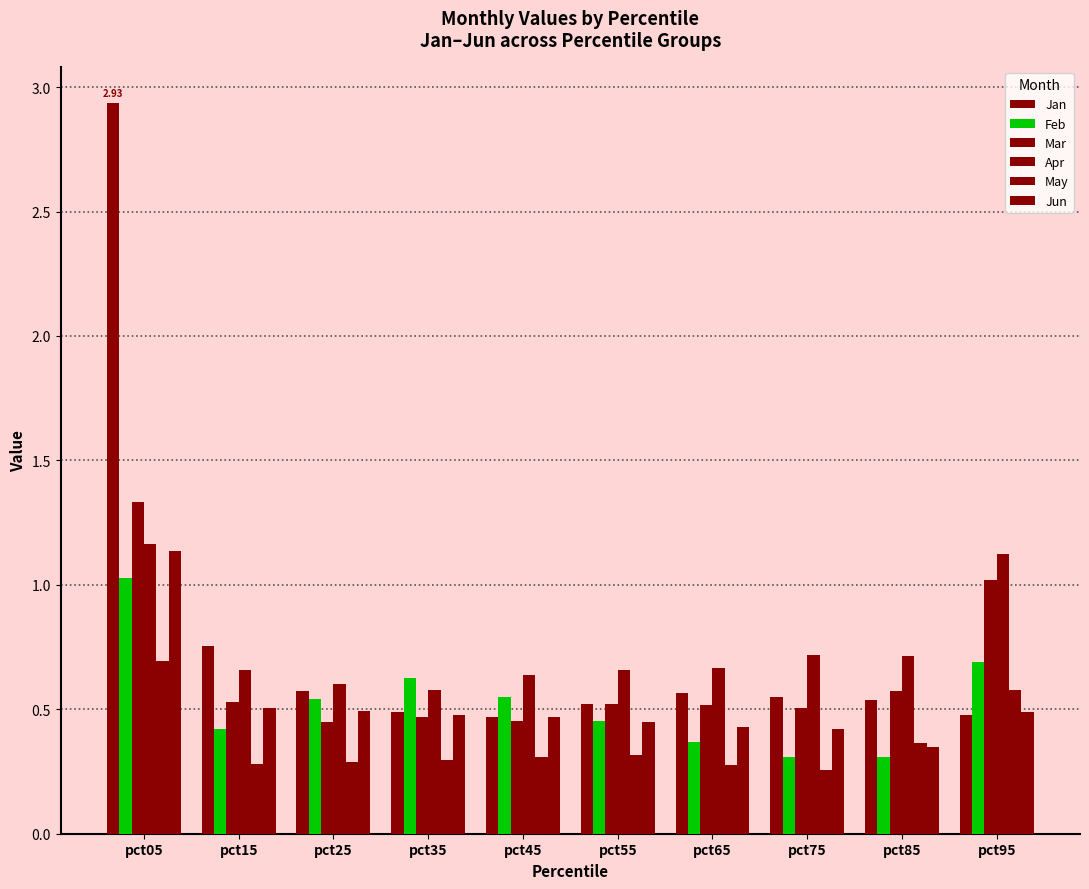

Where is Jun nearest to the value 0?

pct85